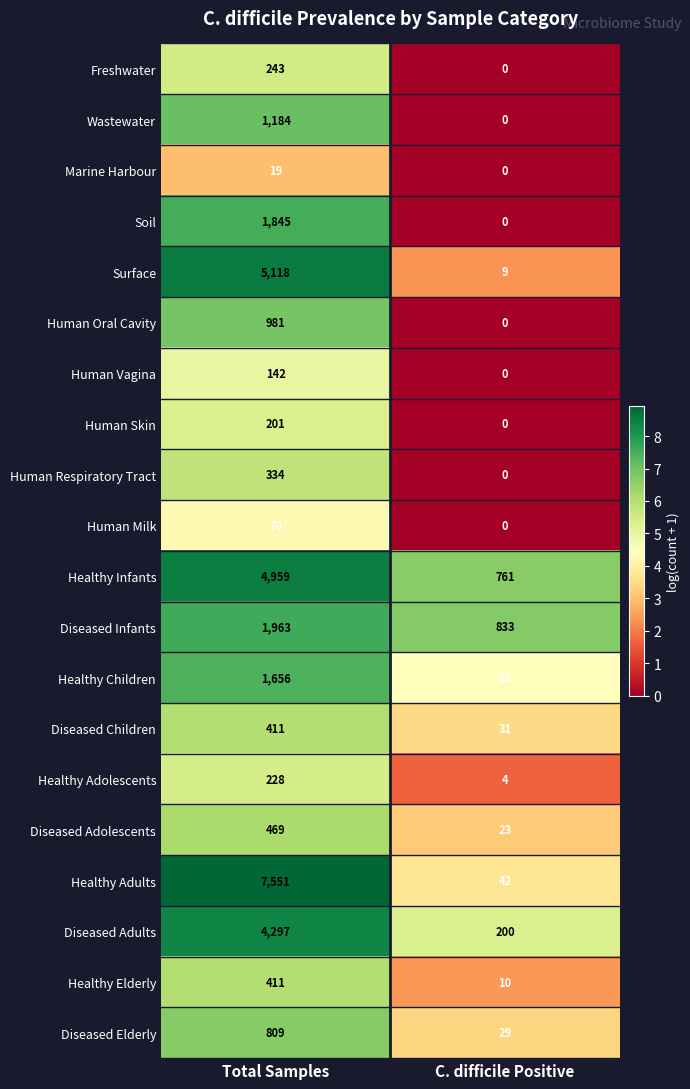

At how many categories does at least one series exceed 1?

2